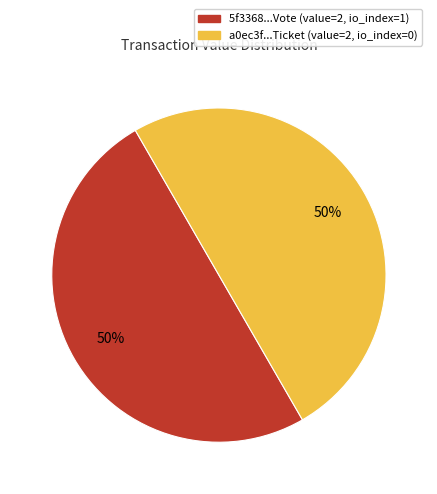

How many segments does this pie chart have?

2